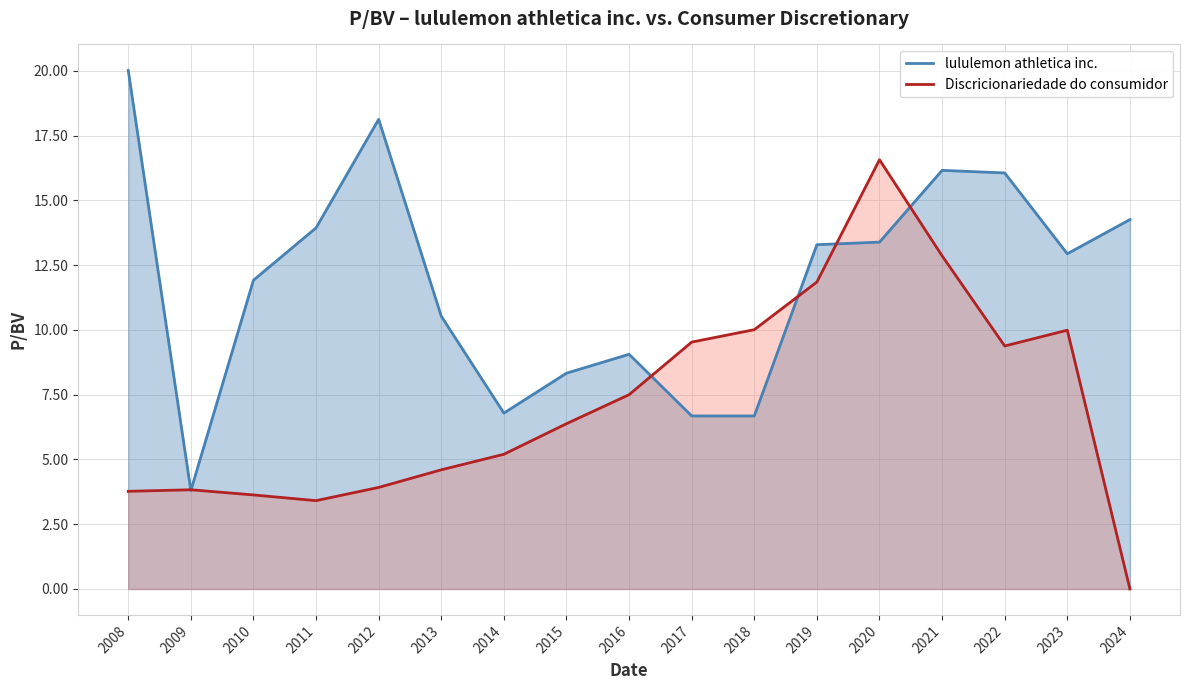

Which has a higher value, 2023 or 2024?

2024